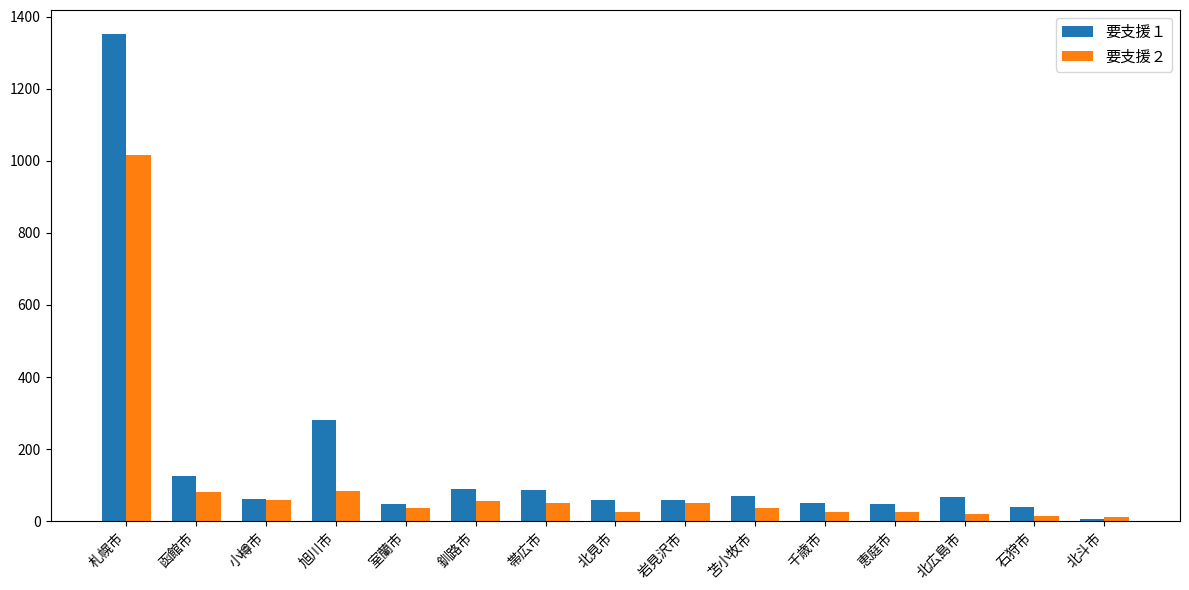

The value of 要支援１ at 釧路市 is 138. True or false?

False